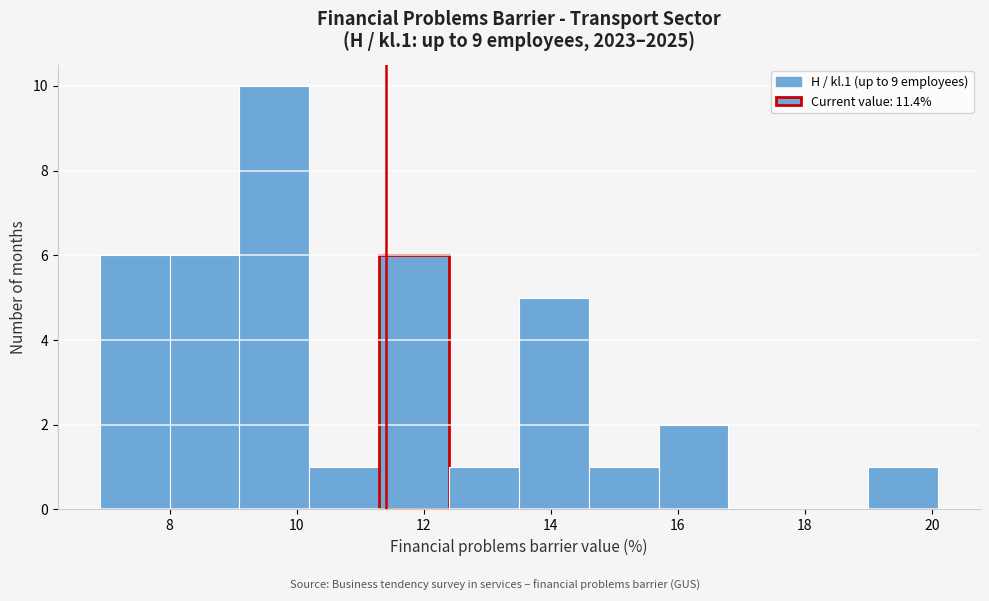

How tall is the bar that spans 19.0 to 20.1 on the x-axis? Neither the bar edges nor the heights are printed on the chart, so give them approximately, as read against the axes.

1